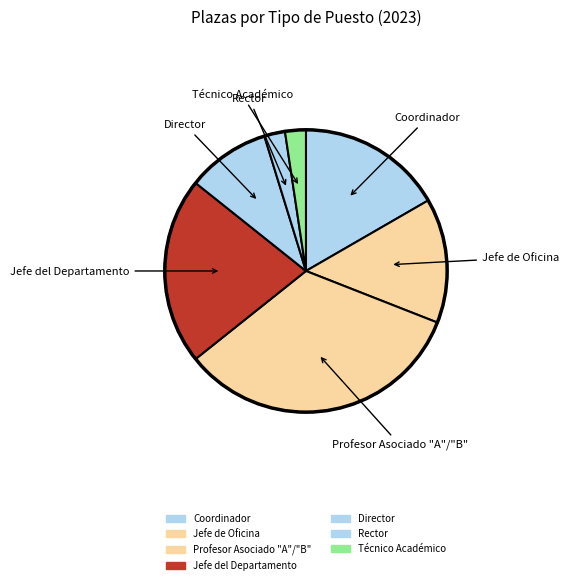

Which slice is the largest?

Profesor Asociado